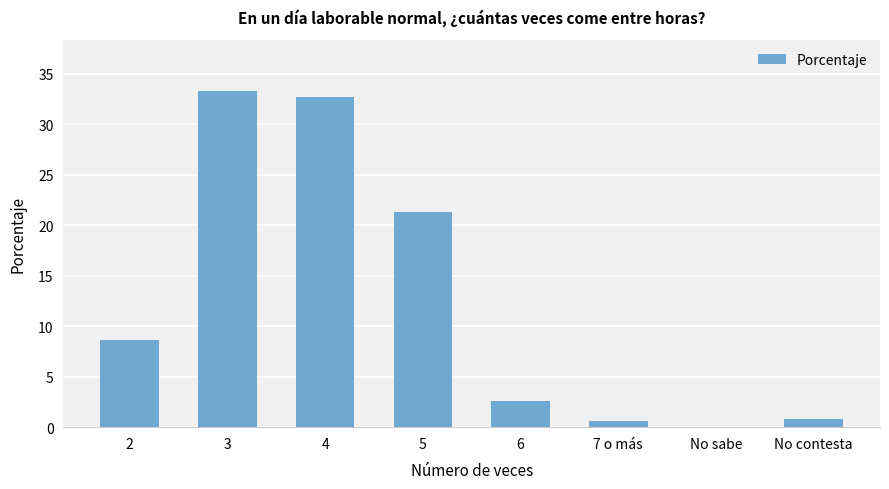

Between 7 o más and No sabe, which is larger?

7 o más